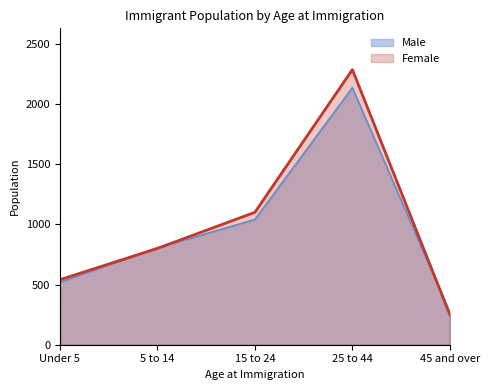

At which category does the chart reach its peak across all series?

25 to 44